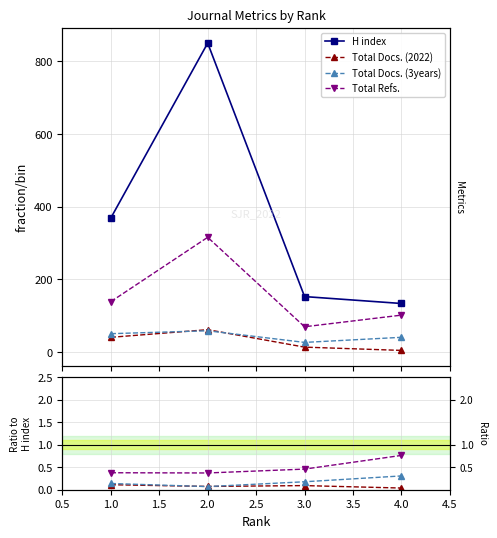

The Total Docs. (2022) series shows 0.1 at 2.0. True or false?

True